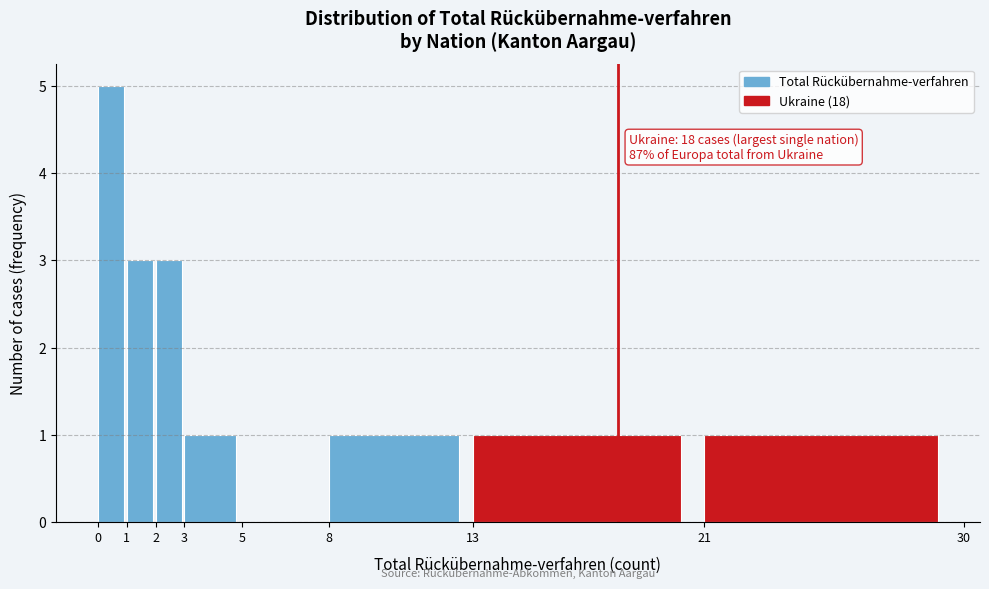

Over which range of the x-axis is the bar tallest?

0 to 1